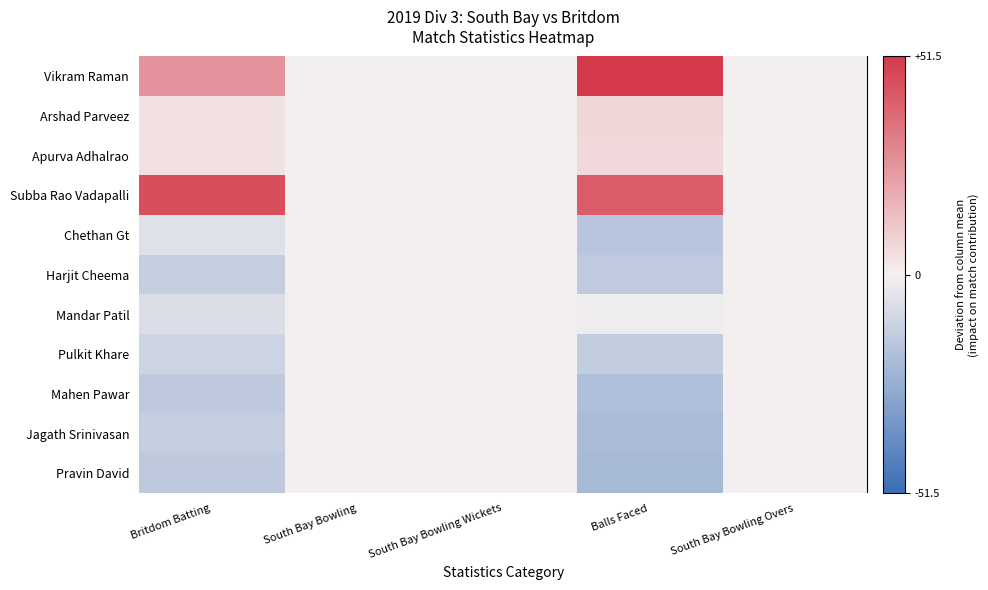

Reading left to right, list all the values displayed in this chart.

Vikram Raman: Britdom Batting=26.1	South Bay Bowling=0.0	South Bay Bowling Wickets=0.0	Balls Faced=51.5	South Bay Bowling Overs=0.0
Arshad Parveez: Britdom Batting=4.1	South Bay Bowling=0.0	South Bay Bowling Wickets=0.0	Balls Faced=7.5	South Bay Bowling Overs=0.0
Apurva Adhalrao: Britdom Batting=4.1	South Bay Bowling=0.0	South Bay Bowling Wickets=0.0	Balls Faced=6.5	South Bay Bowling Overs=0.0
Subba Rao Vadapalli: Britdom Batting=45.1	South Bay Bowling=0.0	South Bay Bowling Wickets=0.0	Balls Faced=41.5	South Bay Bowling Overs=0.0
Chethan Gt: Britdom Batting=-5.9	South Bay Bowling=0.0	South Bay Bowling Wickets=0.0	Balls Faced=-16.5	South Bay Bowling Overs=0.0
Harjit Cheema: Britdom Batting=-12.9	South Bay Bowling=0.0	South Bay Bowling Wickets=0.0	Balls Faced=-14.5	South Bay Bowling Overs=0.0
Mandar Patil: Britdom Batting=-6.9	South Bay Bowling=0.0	South Bay Bowling Wickets=0.0	Balls Faced=-1.5	South Bay Bowling Overs=0.0
Pulkit Khare: Britdom Batting=-10.9	South Bay Bowling=0.0	South Bay Bowling Wickets=0.0	Balls Faced=-13.5	South Bay Bowling Overs=0.0
Mahen Pawar: Britdom Batting=-14.9	South Bay Bowling=0.0	South Bay Bowling Wickets=0.0	Balls Faced=-18.5	South Bay Bowling Overs=0.0
Jagath Srinivasan: Britdom Batting=-12.9	South Bay Bowling=0.0	South Bay Bowling Wickets=0.0	Balls Faced=-20.5	South Bay Bowling Overs=0.0
Pravin David: Britdom Batting=-14.9	South Bay Bowling=0.0	South Bay Bowling Wickets=0.0	Balls Faced=-21.5	South Bay Bowling Overs=0.0